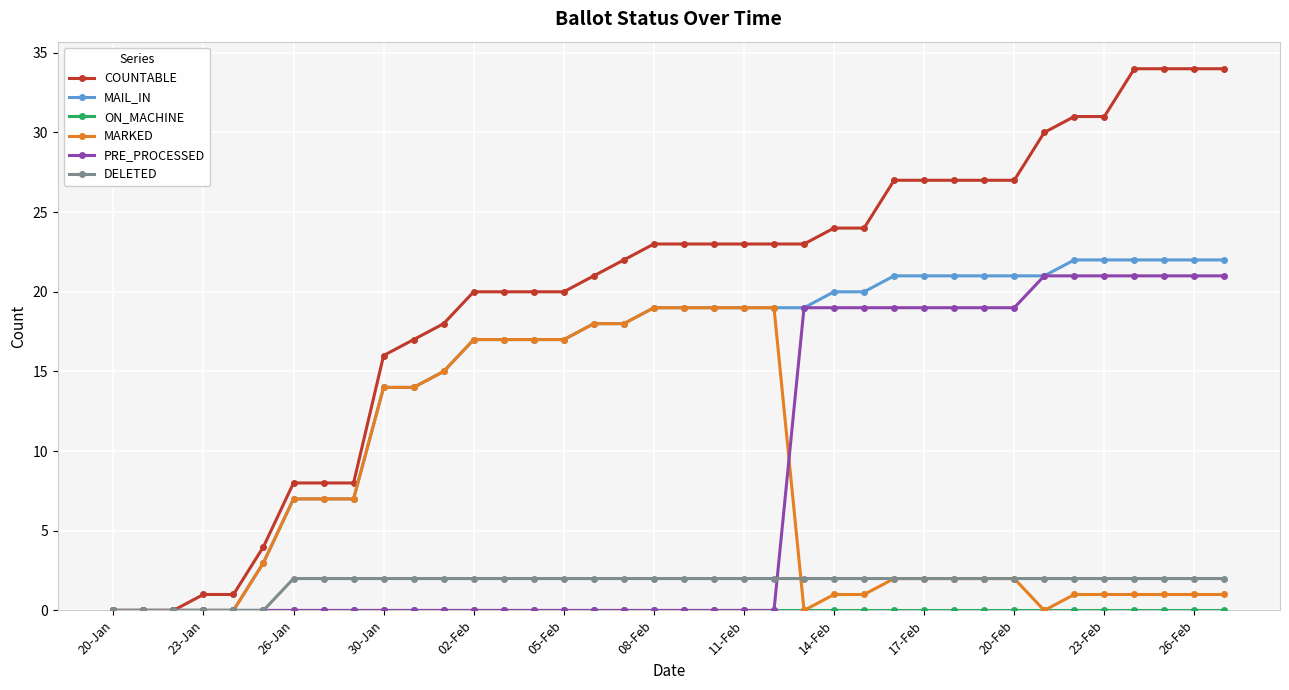

Which series has the widest spread of values?

COUNTABLE